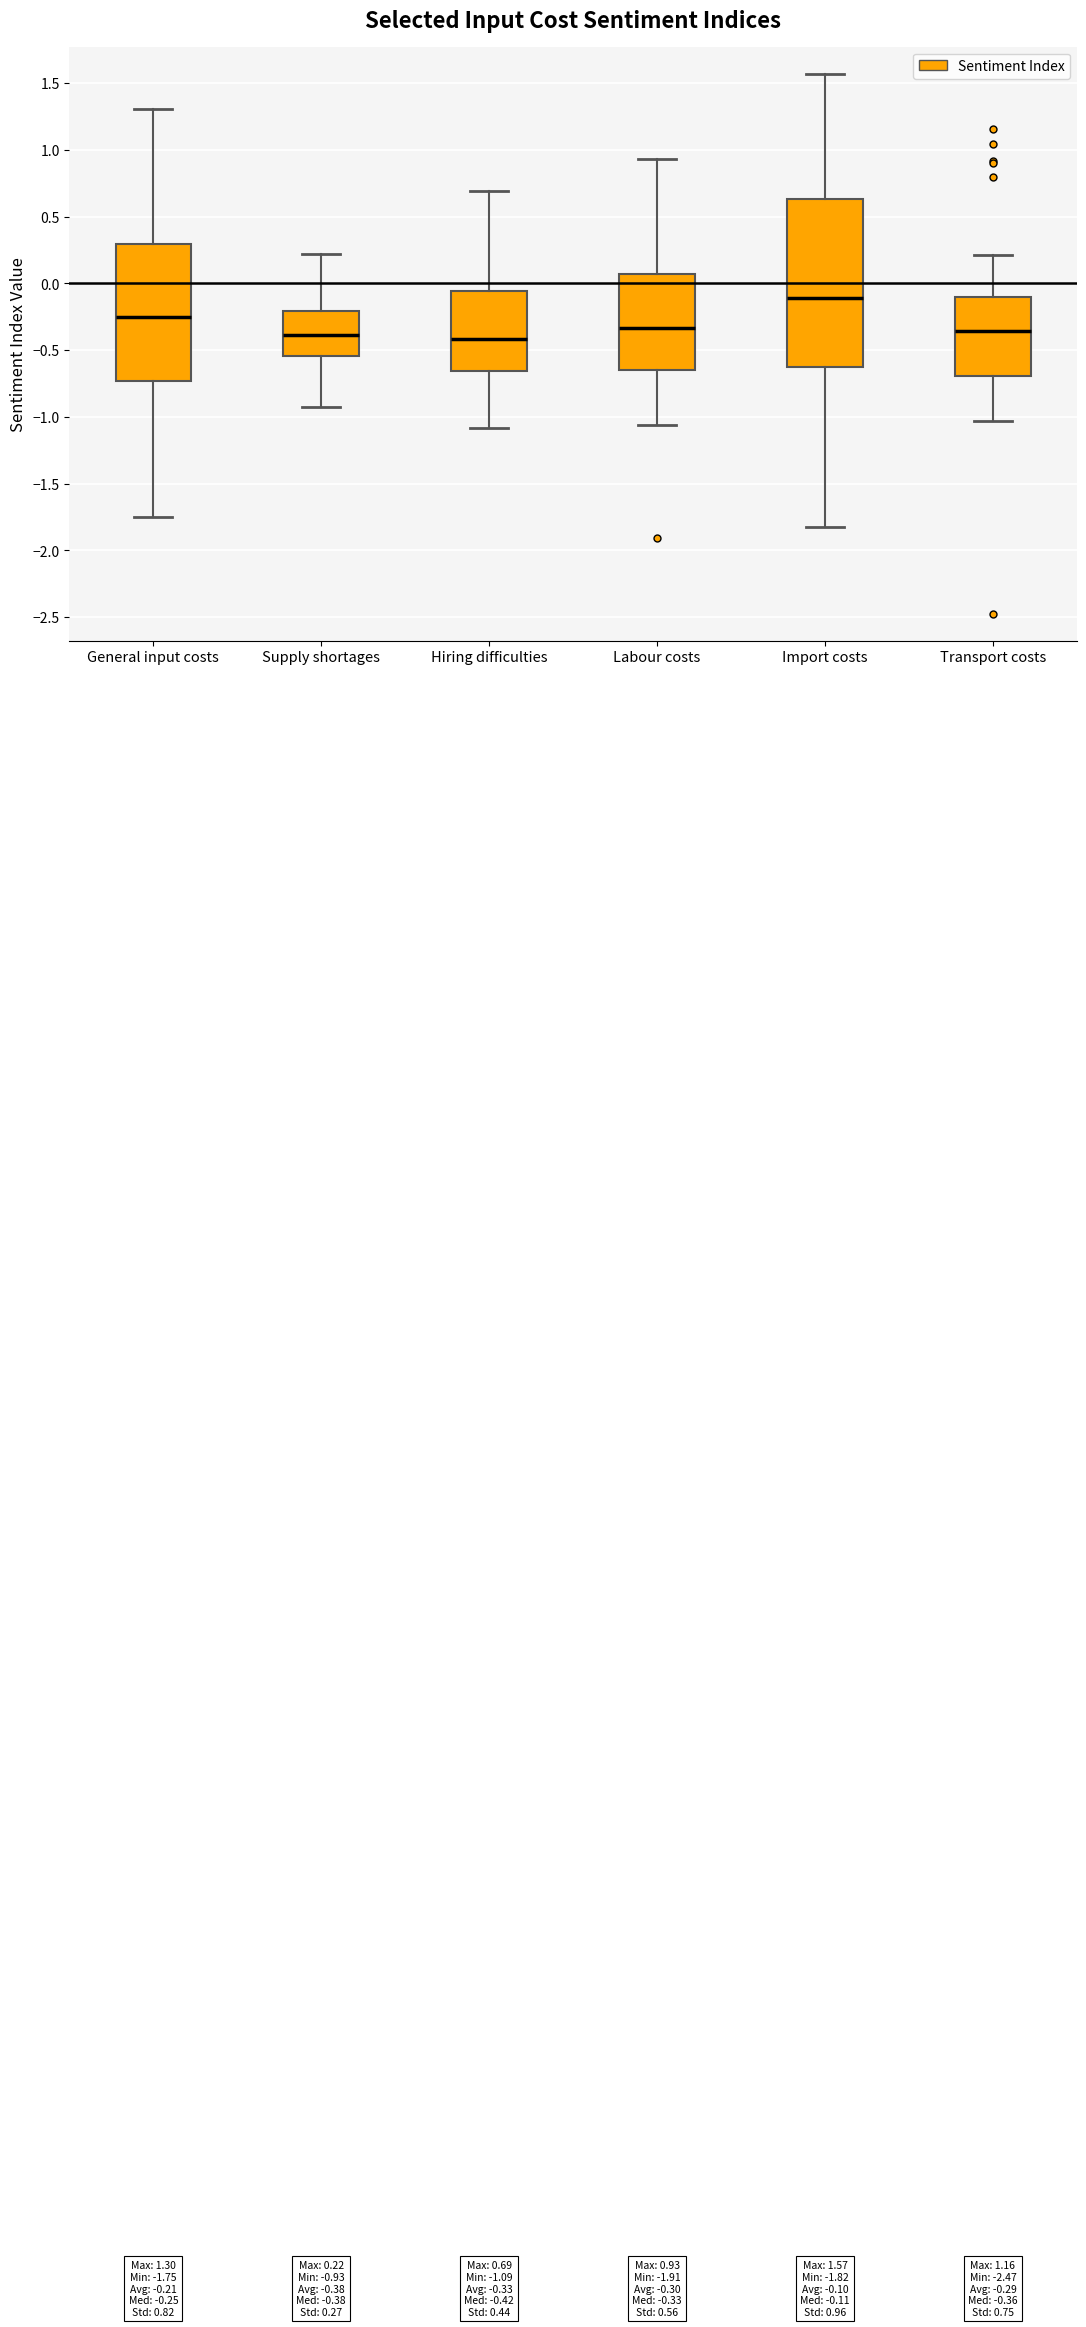

Which box is the tallest, from its lower edge to its upper edge?

Import costs